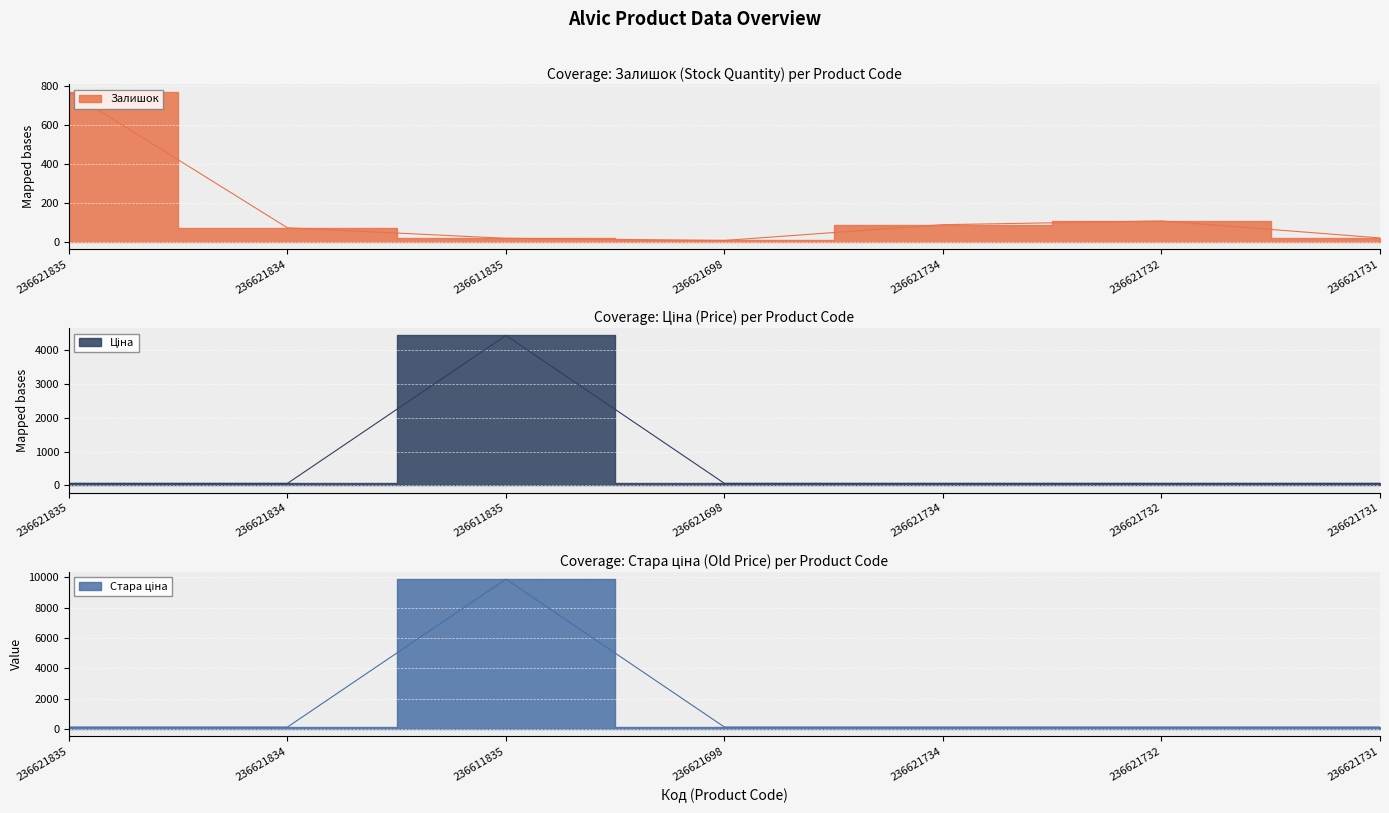

How many intersections are there between Стара ціна and Залишок?

3